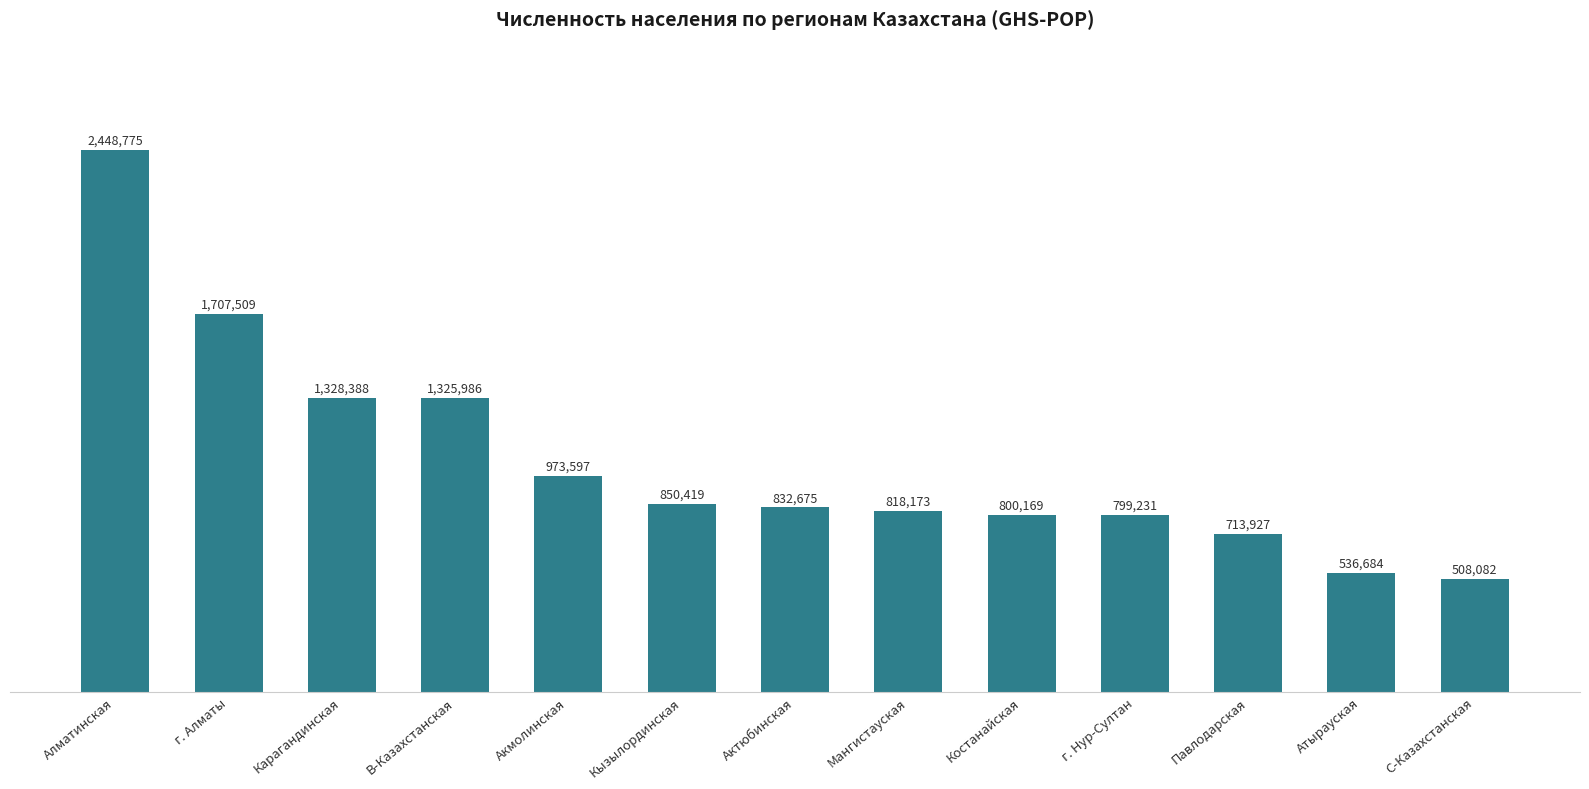

True or false: the data shows 1110284.8 at г. Нур-Султан.

False